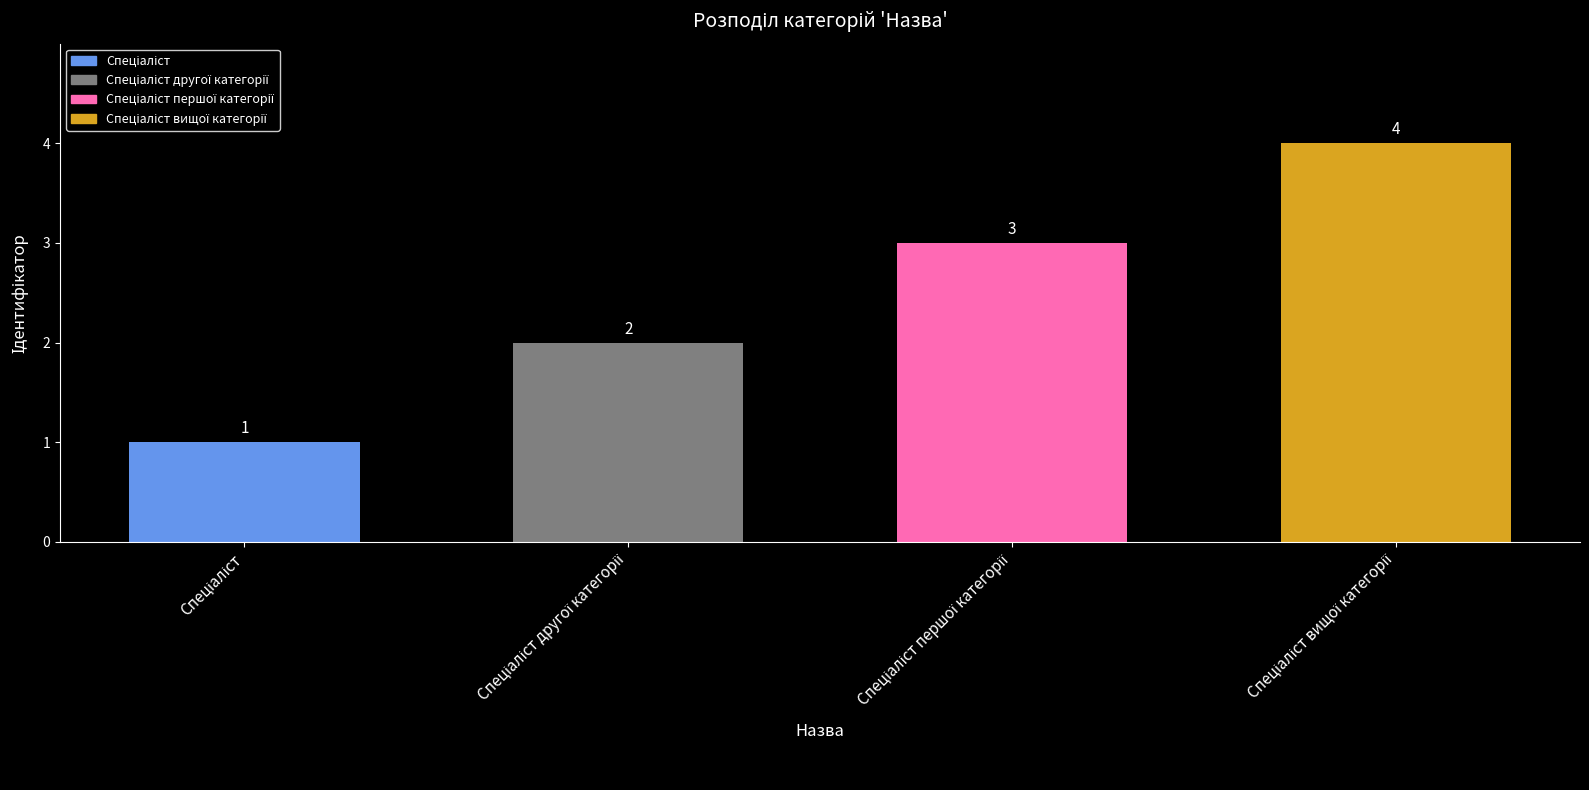

What is the value of the 2nd bar from the left?

2